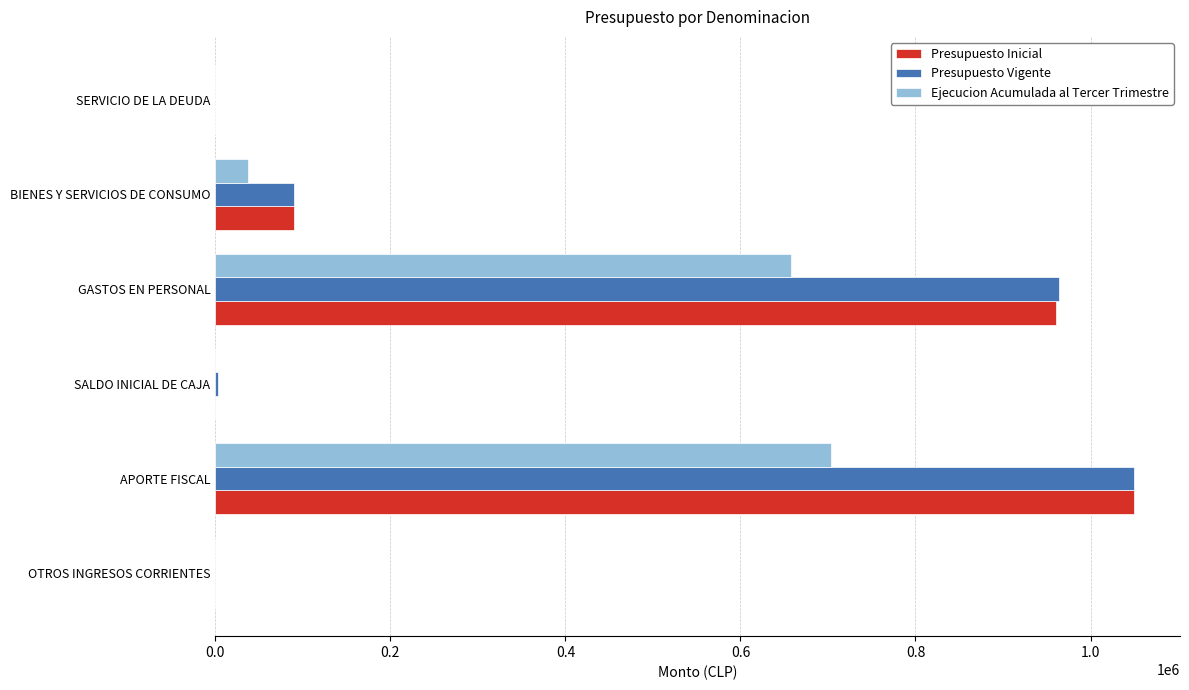

What is the greatest value displayed?

1049755